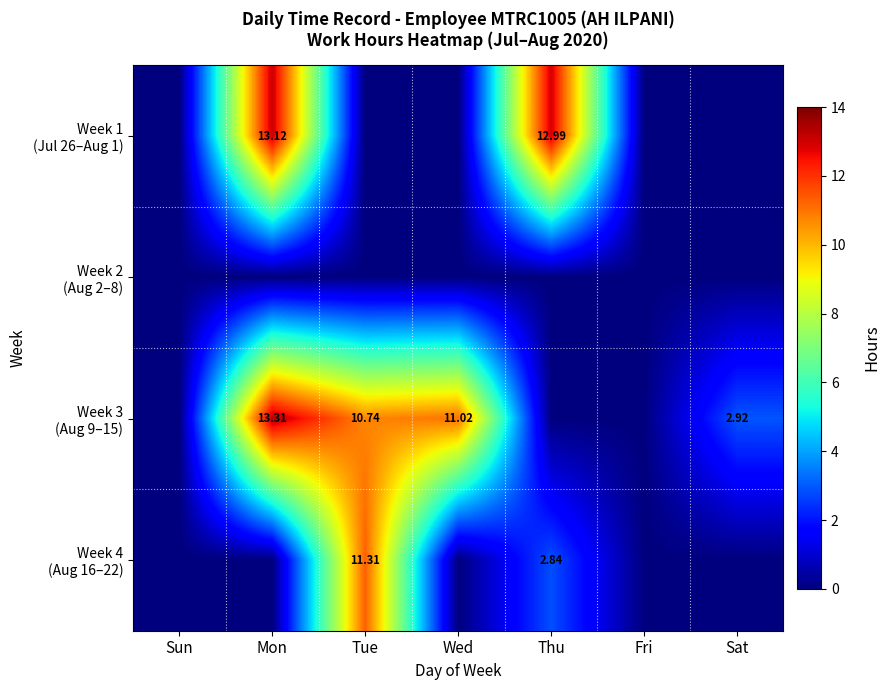

At how many categories does at least one series exceed 9?

4